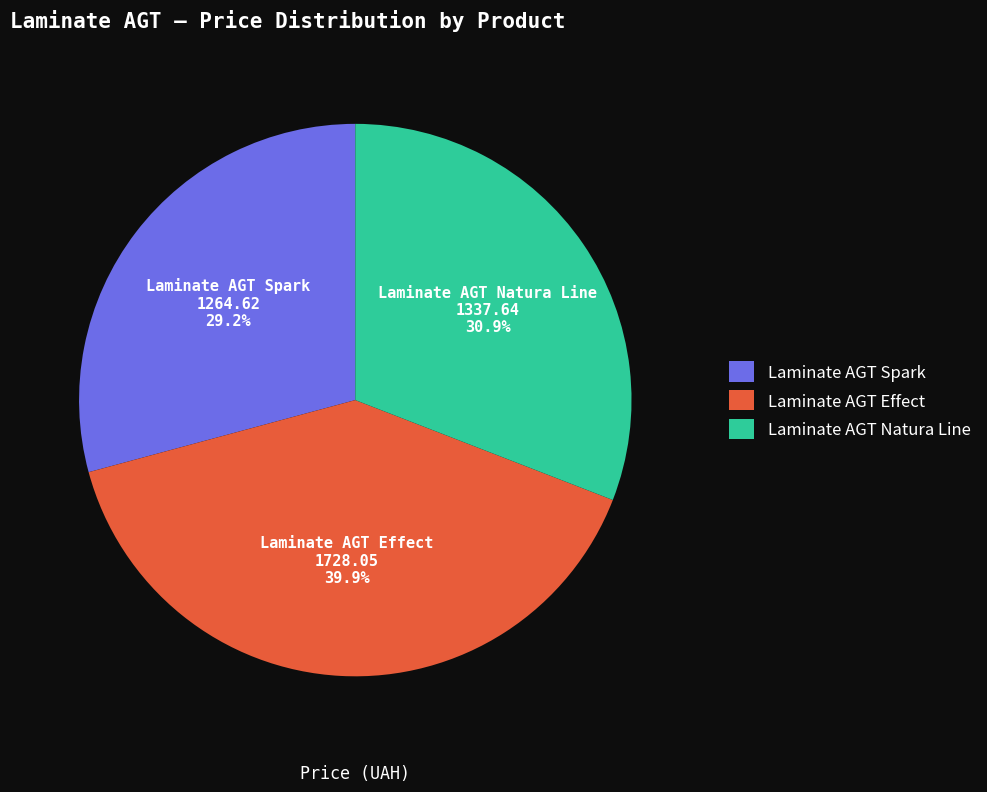

Is there any slice that represents more than half of the pie?

No